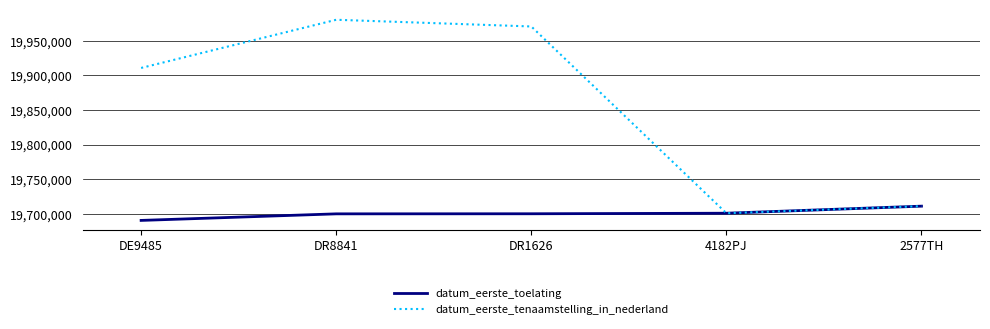

True or false: datum_eerste_tenaamstelling_in_nederland has a value of 4925889 at DE9485.

False